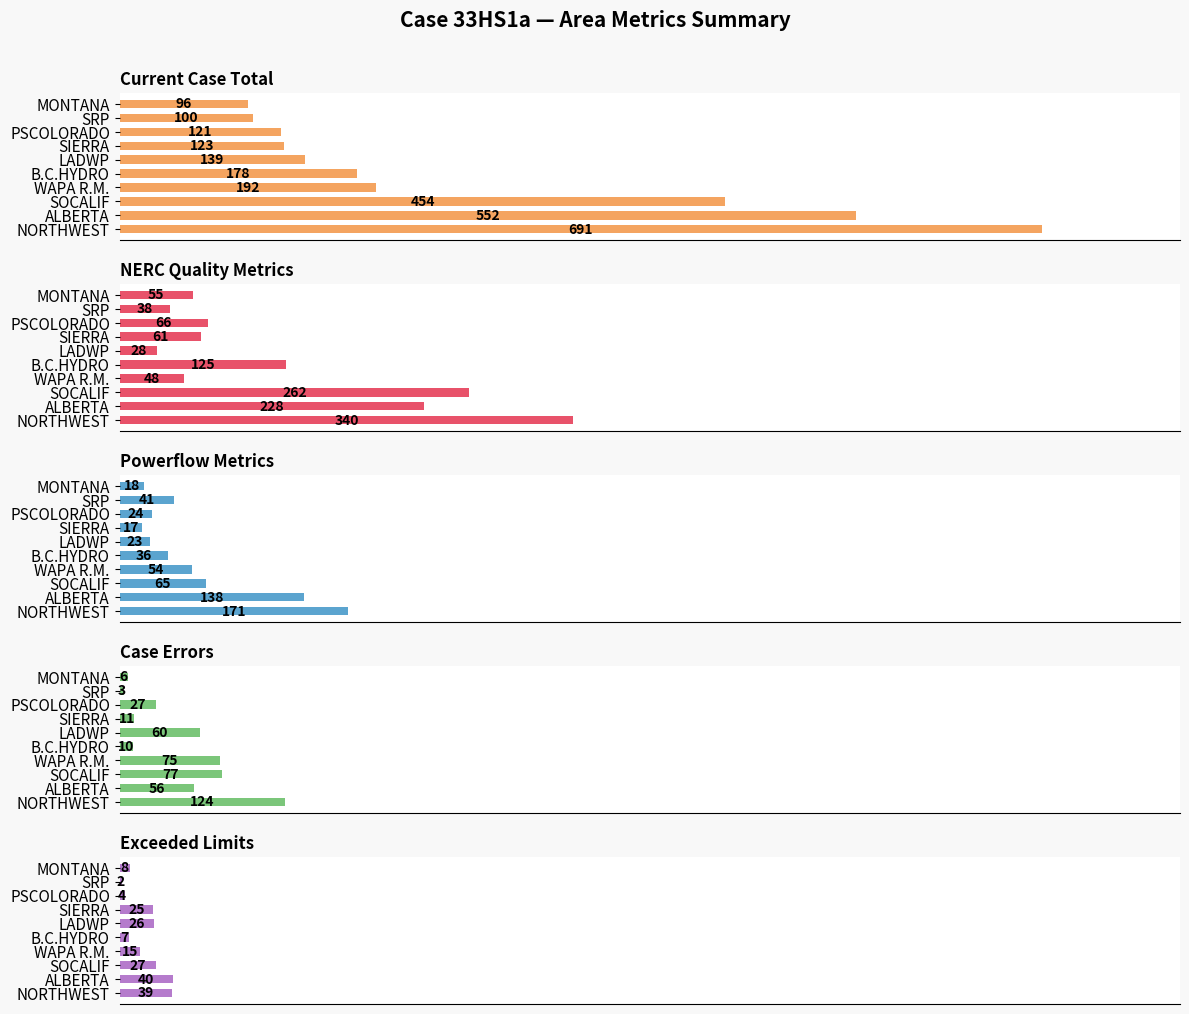

What is the sum of all Case Errors values?

449